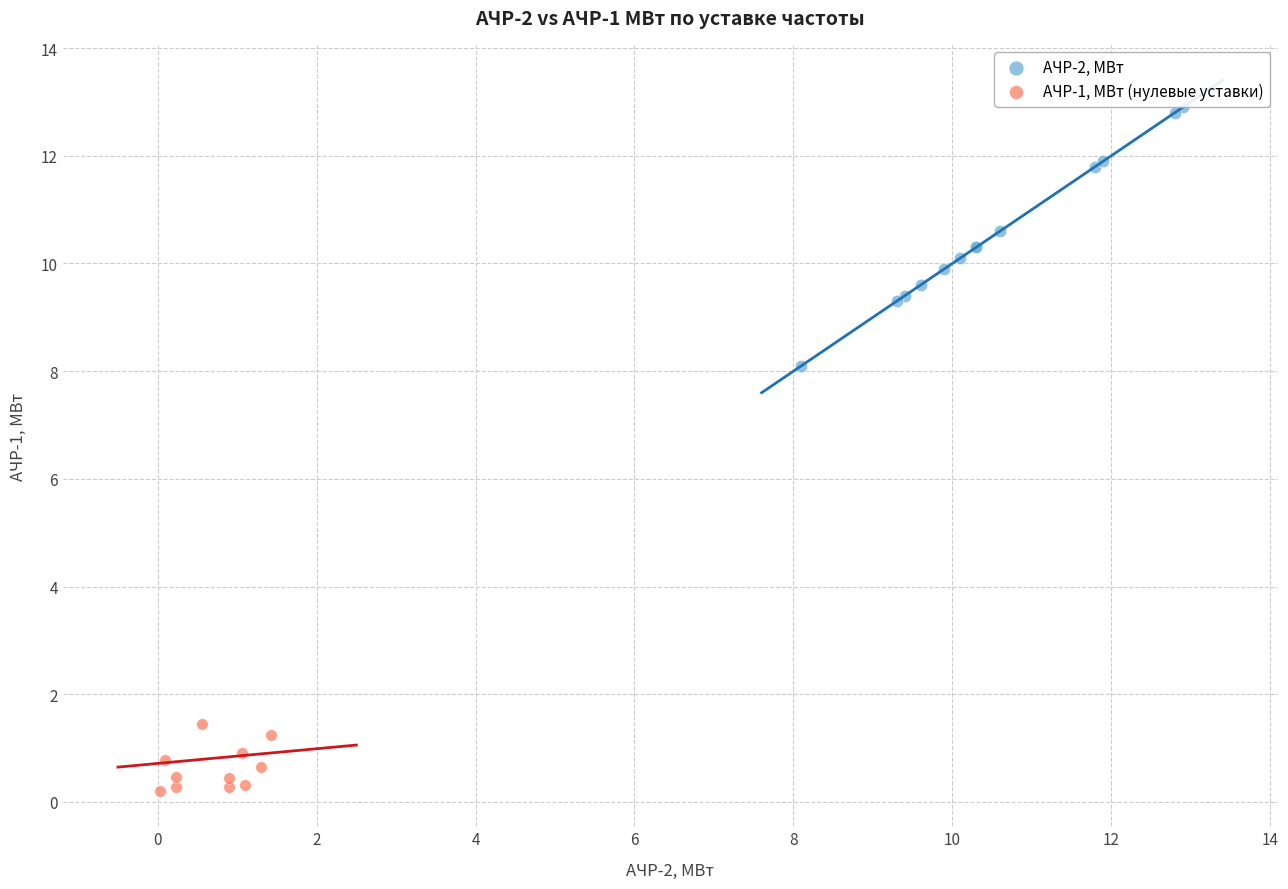

Which series has the widest spread of Y values?

АЧР-2, МВт